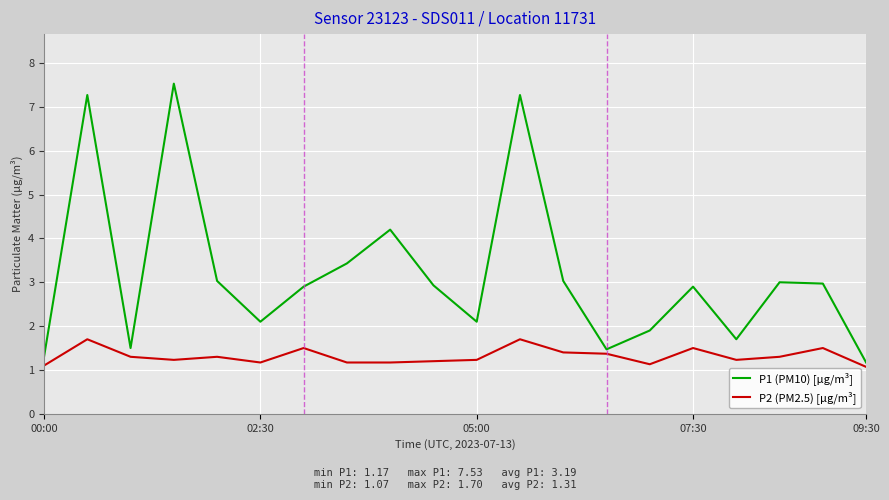

True or false: P2 (PM2.5) [µg/m³] and P1 (PM10) [µg/m³] intersect in this chart.

False